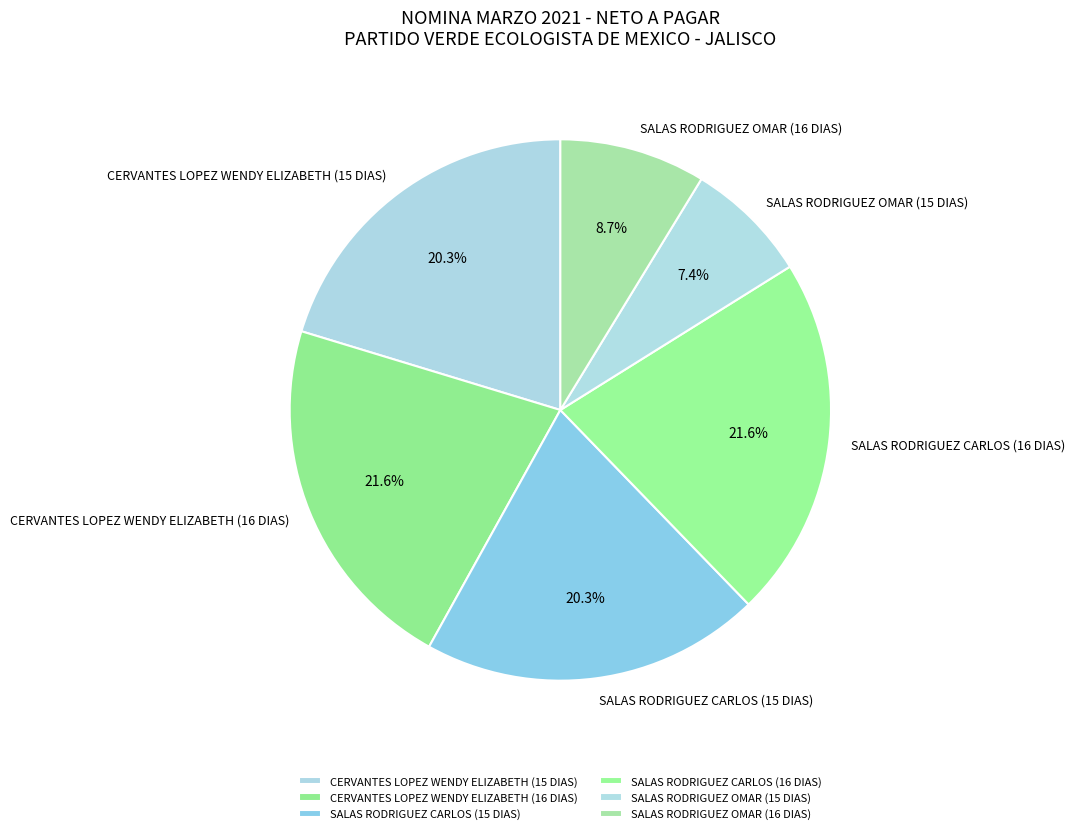

To the nearest percent, what is the average slice percentage?

17%